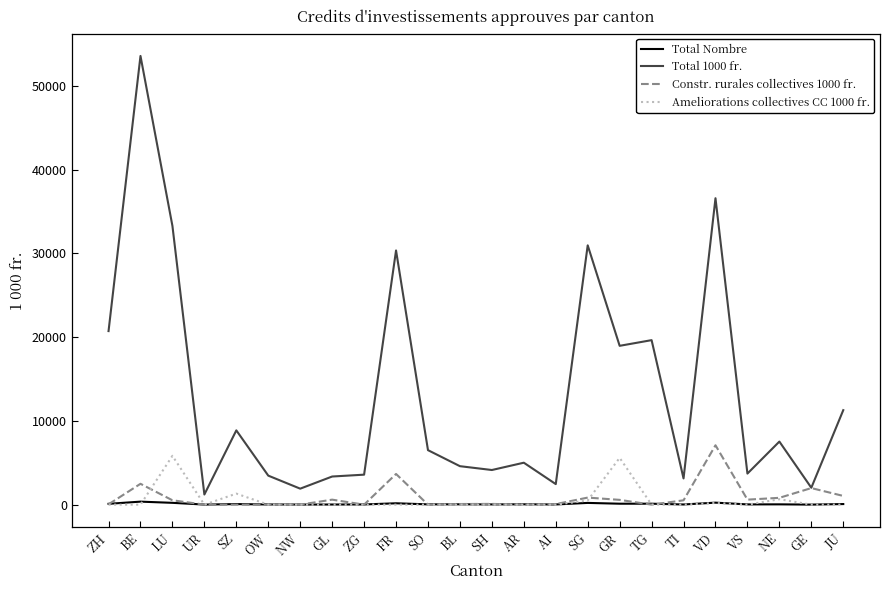

True or false: Constr. rurales collectives 1000 fr. has a value of 0.0 at SZ.

True